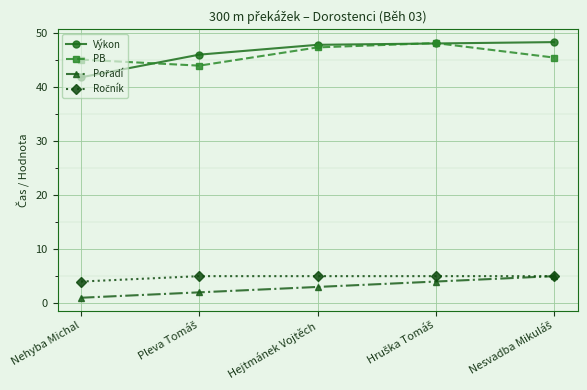

True or false: PB has a value of 45.1 at Nehyba Michal.

True